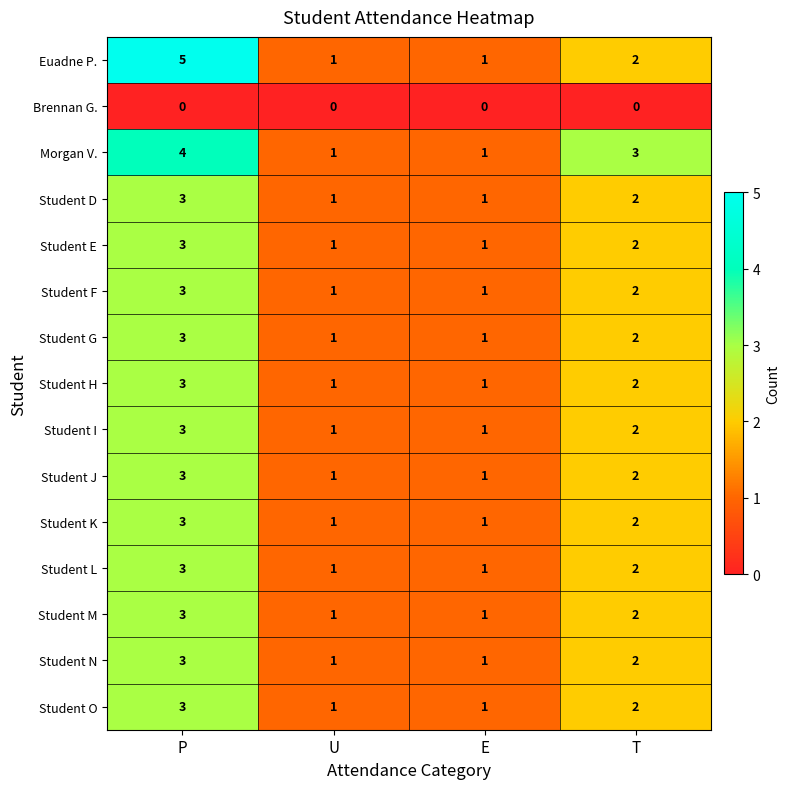

Which series changed the most between P and T?

Euadne P.